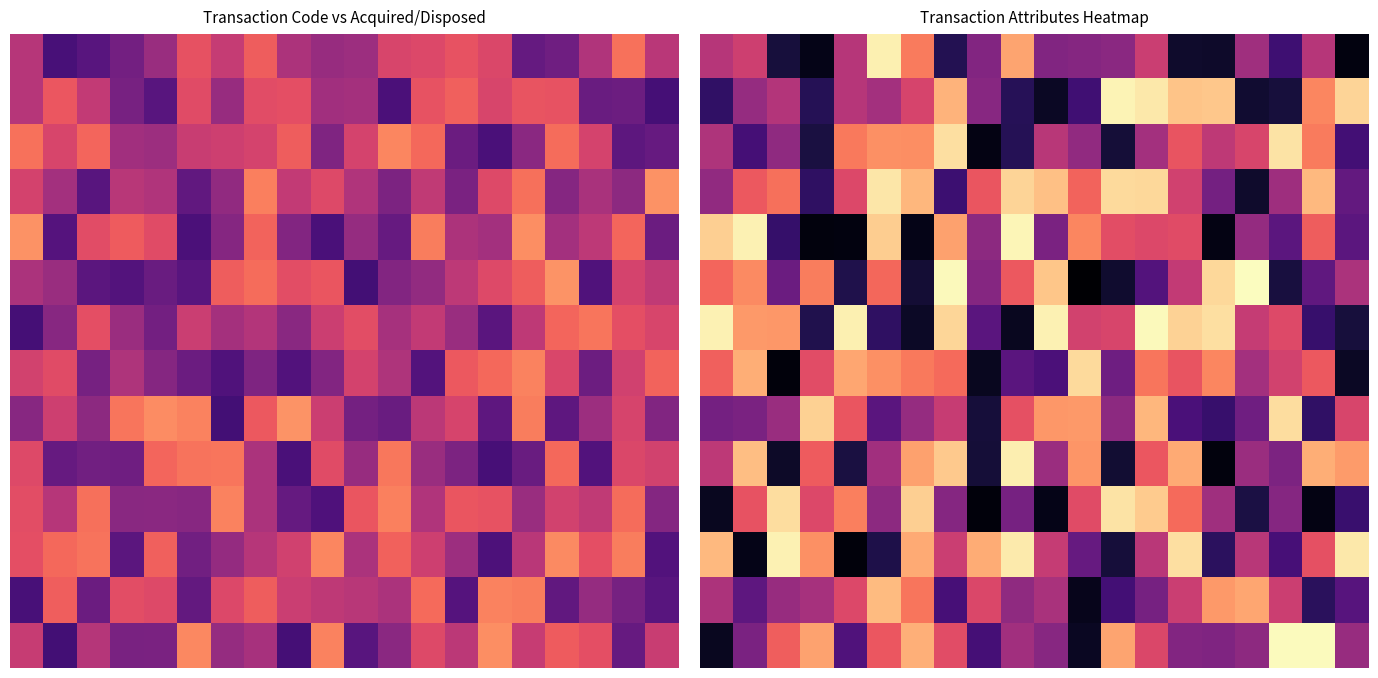

At which category does the chart reach its minimum across all series?

11